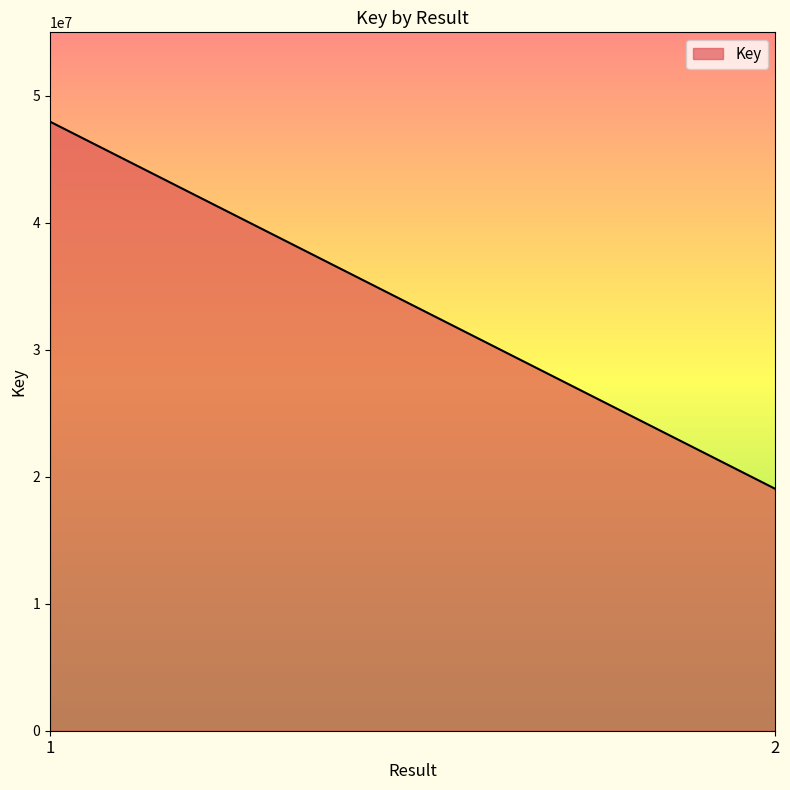

Rank the categories by value from highest to lowest.

1, 2